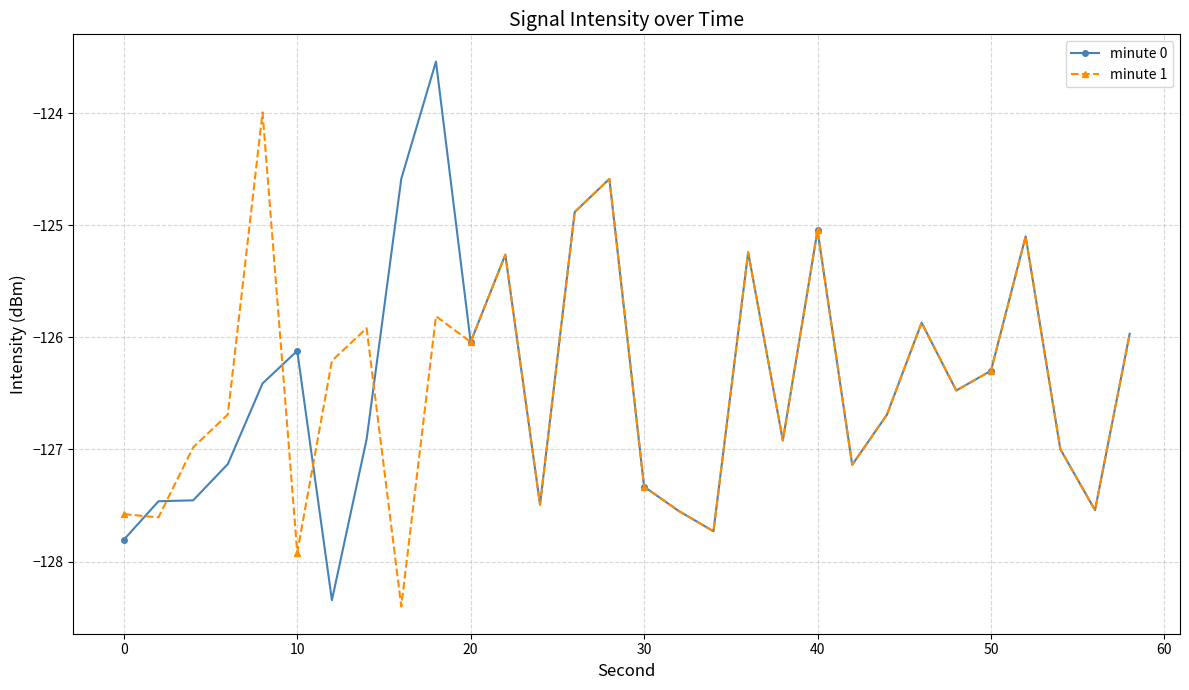

True or false: minute 0 has more than 0 interior local peaks.

True